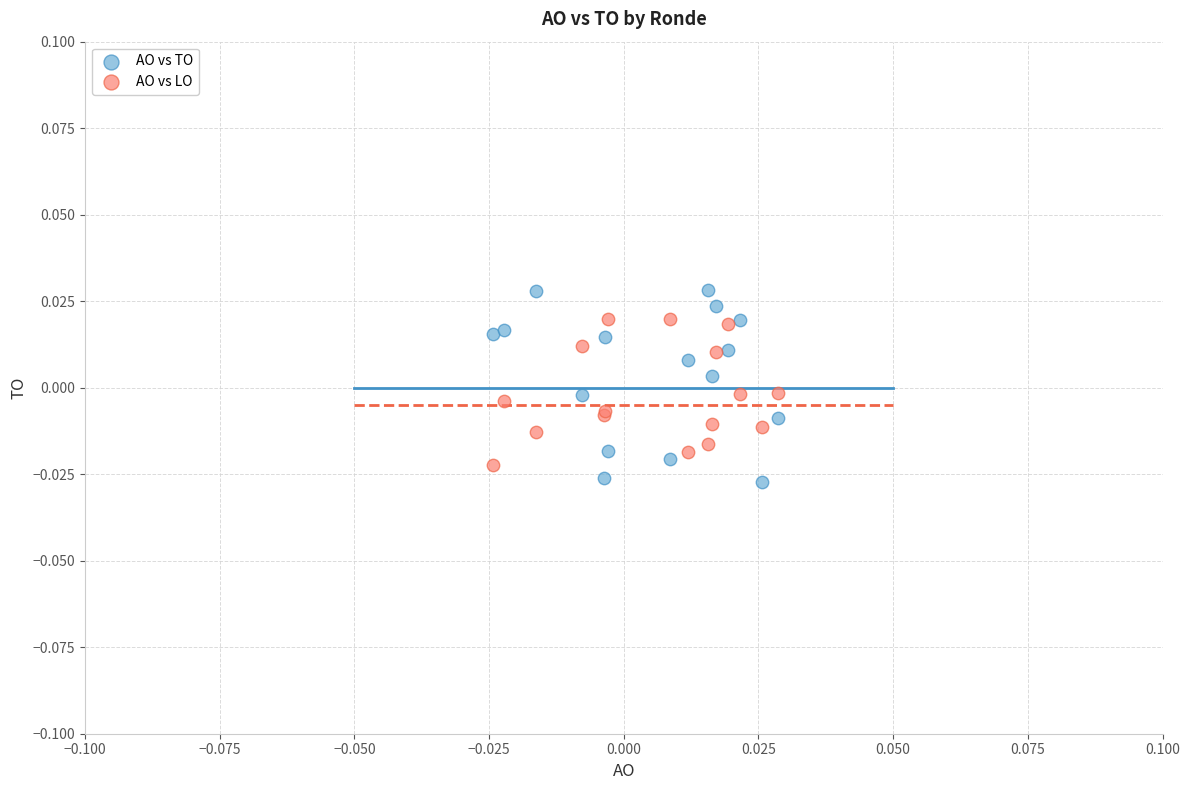

Which series reaches the maximum Y coordinate?

AO vs TO